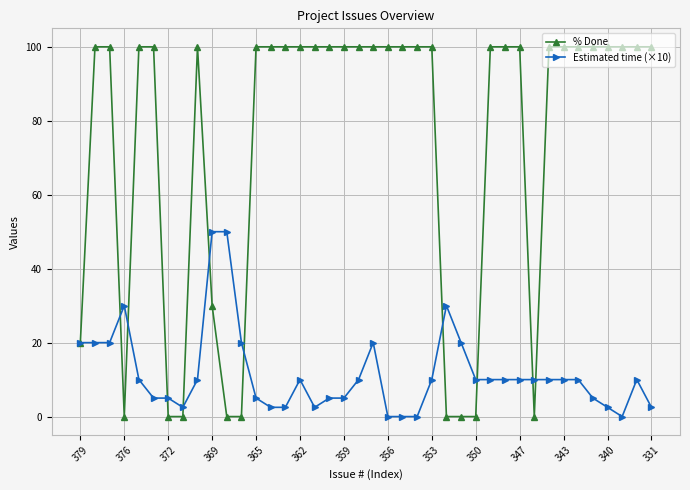

How many lines are shown in the chart?

2